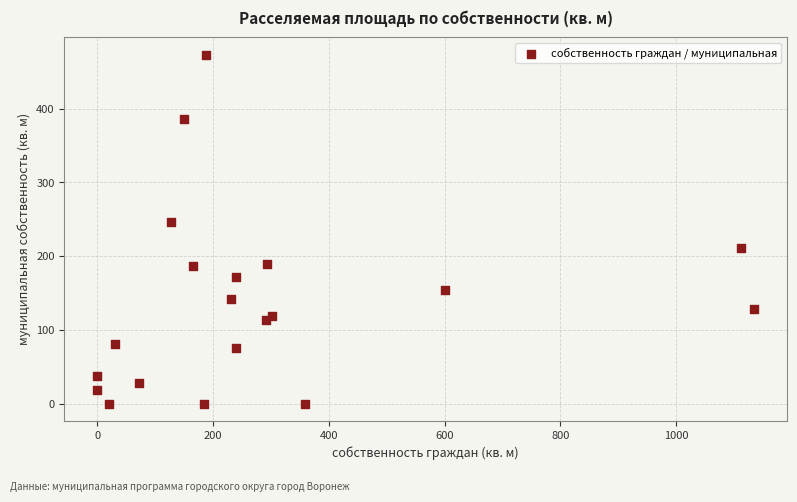

What is the range of Y values (max minus min)?

473.2